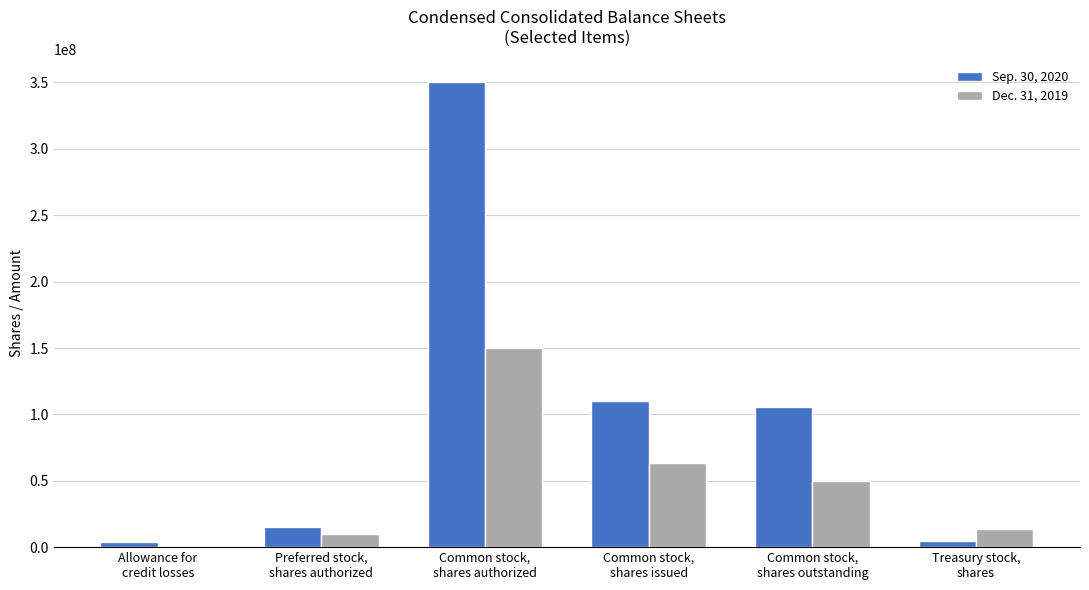

Are the bars horizontal?

No